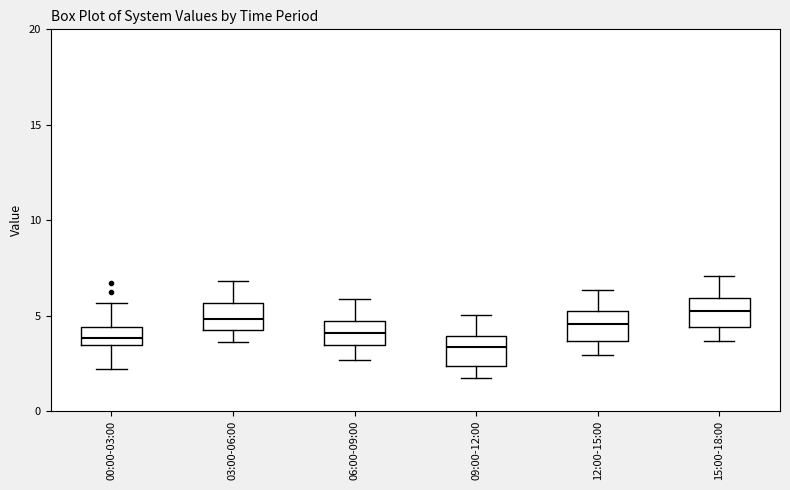

Reading left to right, transcribe this box plot: for each box, give where its median line is, the range the box spans, and where its two whiskers end, as read against the y-axis. The values are not printed on the chart, so give them approximately, as read against the axis.

00:00-03:00: median 4.0, box 3.5 to 4.5, whiskers 2.0 to 5.5
03:00-06:00: median 5.0, box 4.0 to 5.5, whiskers 3.5 to 7.0
06:00-09:00: median 4.0, box 3.5 to 4.5, whiskers 2.5 to 6.0
09:00-12:00: median 3.5, box 2.5 to 4.0, whiskers 2.0 to 5.0
12:00-15:00: median 4.5, box 3.5 to 5.0, whiskers 3.0 to 6.5
15:00-18:00: median 5.5, box 4.5 to 6.0, whiskers 3.5 to 7.0